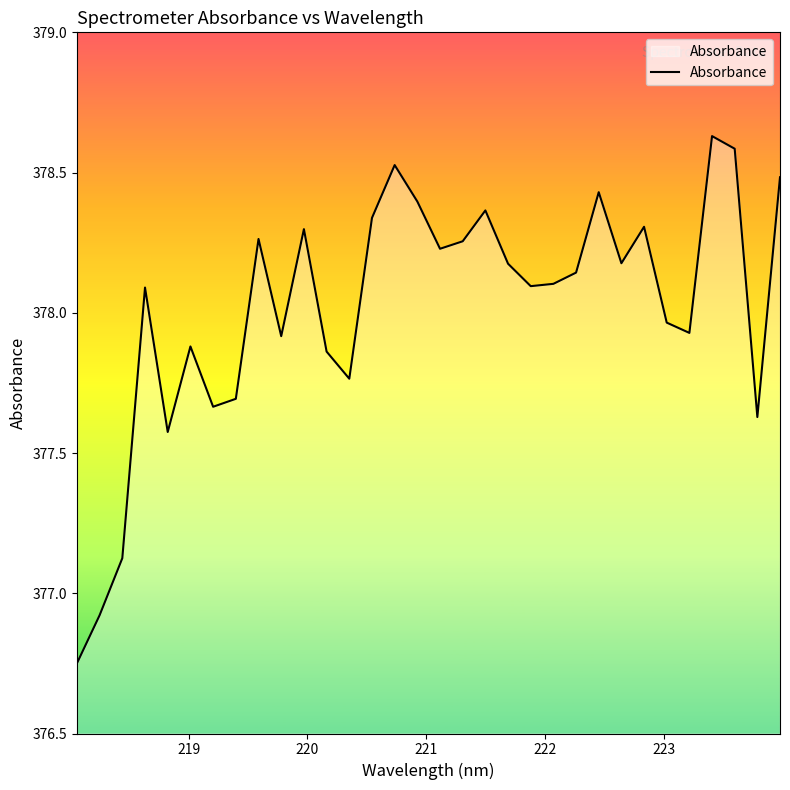

What is the difference between the maximum and minimum values?

1.9